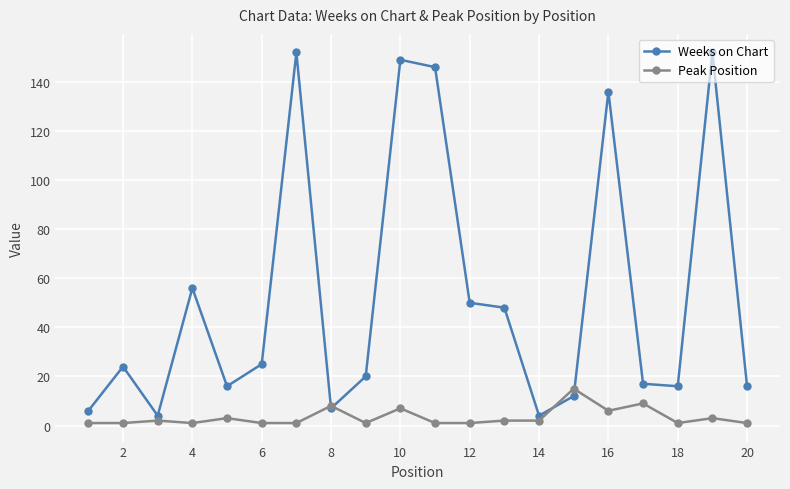

At how many categories does at least one series exceed 124?

5